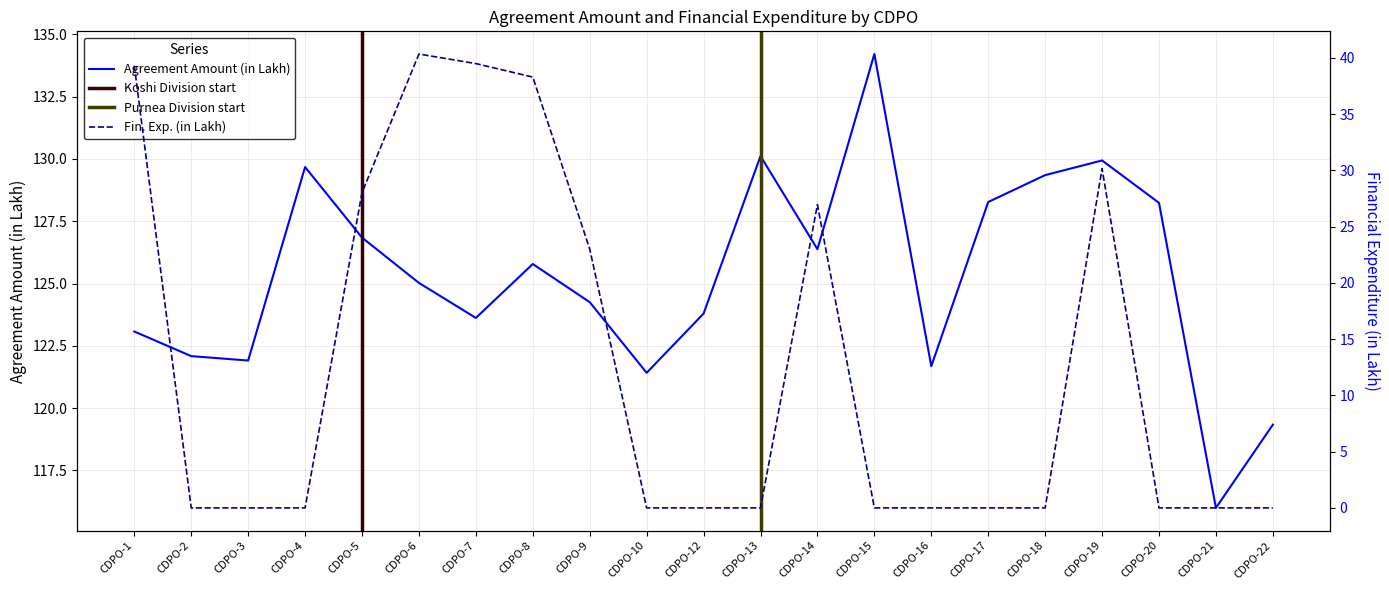

What is the greatest value displayed?

134.2